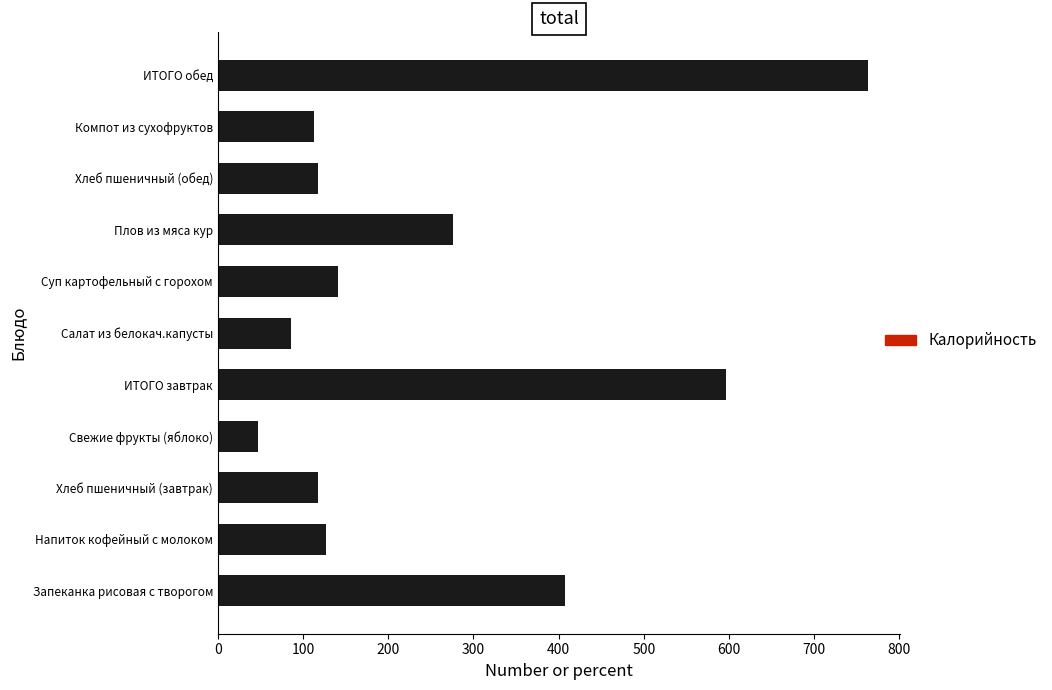

Between Хлеб пшеничный (обед) and Запеканка рисовая с творогом, which is larger?

Запеканка рисовая с творогом